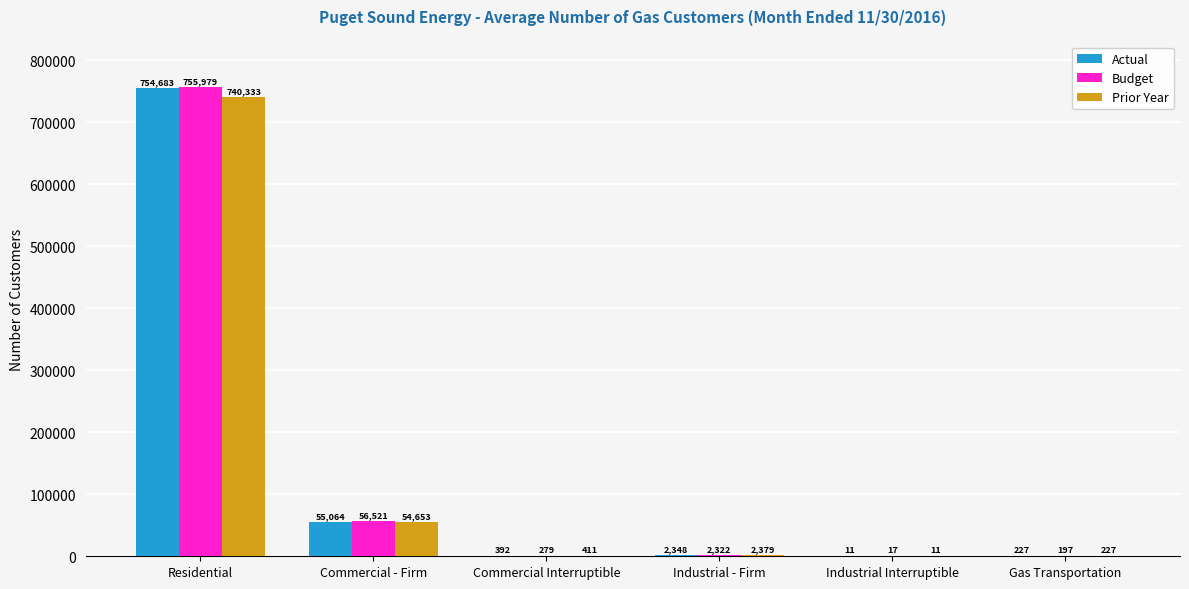

Which category has the highest value in the Actual series?

Residential